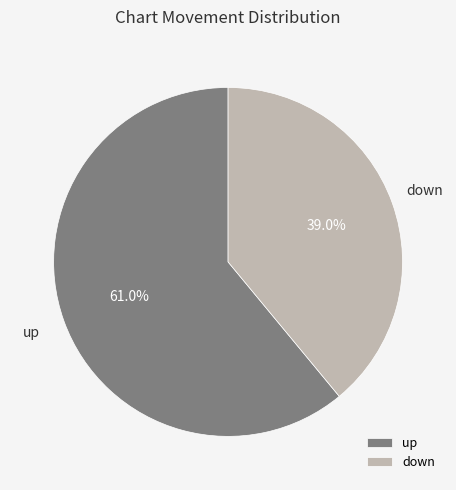

To the nearest percent, what percentage of the pie is down?

39%